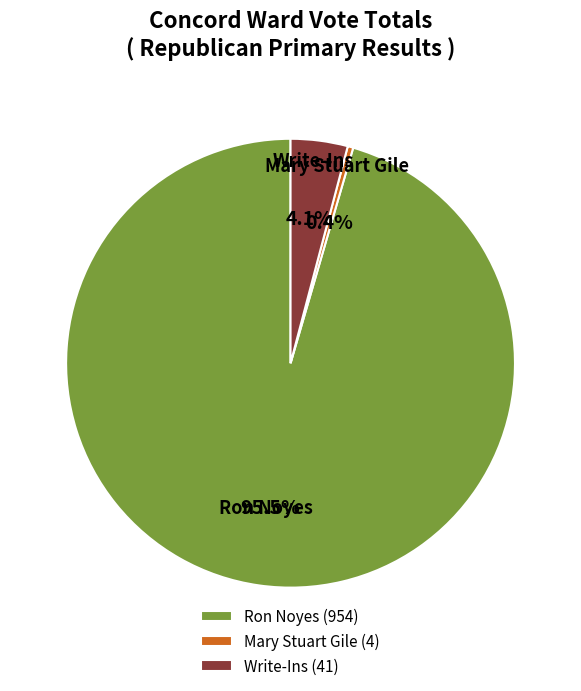

Is there a majority slice in this chart?

Yes